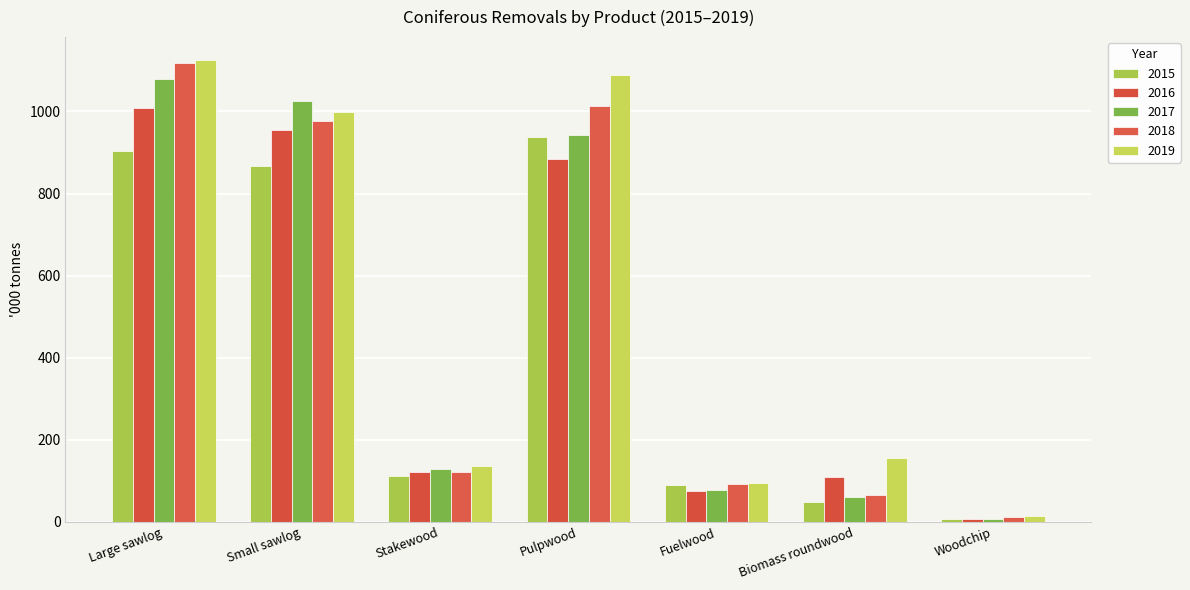

At which category is the sum across all series the highest?

Large sawlog